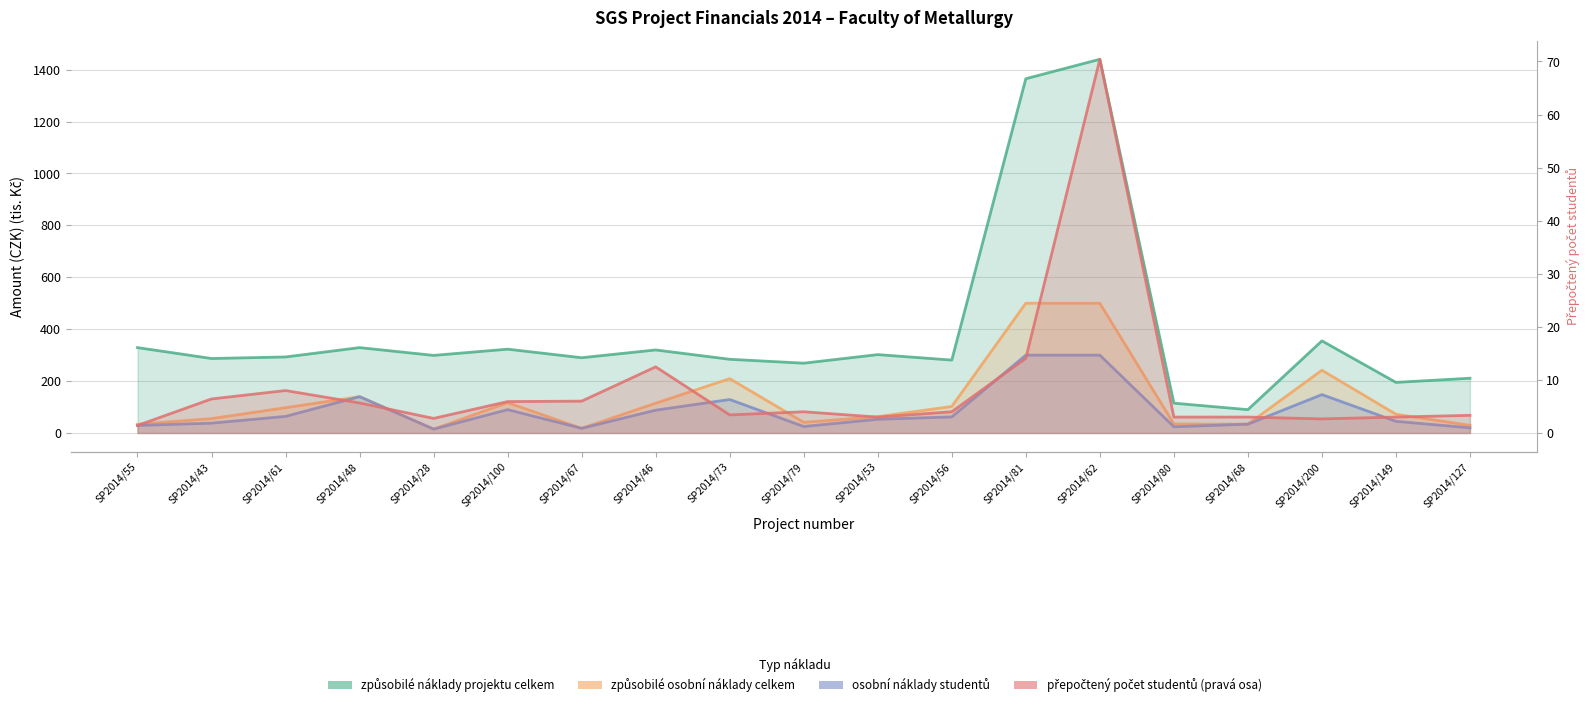

Reading left to right, transcribe all the data shown in this chart.

způsobilé náklady projektu celkem: 329.0	287.0	293.0	329.0	299.0	323.0	290.0	320.0	284.0	269.0	302.0	281.0	1365.0	1440.0	115.0	90.0	355.0	195.0	211.0
způsobilé osobní náklady celkem: 34.0	55.4	97.5	140.0	15.0	116.8	18.0	114.8	209.4	41.1	63.0	102.2	500.0	499.9	34.7	34.0	241.8	72.3	29.4
osobní náklady studentů: 29.0	38.0	64.0	140.0	15.0	90.0	18.0	88.0	129.0	25.0	53.0	62.0	300.0	300.0	24.0	34.0	148.0	45.0	20.0
přepočtený počet studentů: 1.4	6.4	8.0	5.7	2.8	5.9	6.0	12.5	3.4	4.0	3.0	4.0	14.1	70.4	3.0	3.0	2.7	3.0	3.3